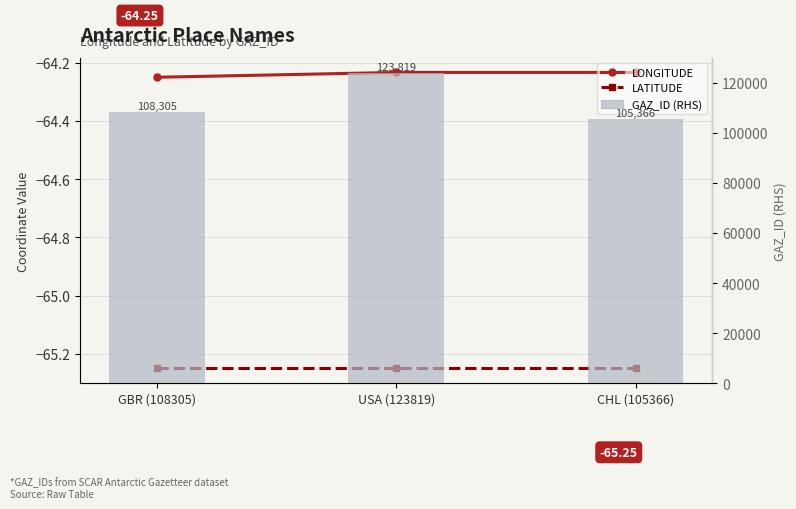

What position from the left is GBR (108305)?

1